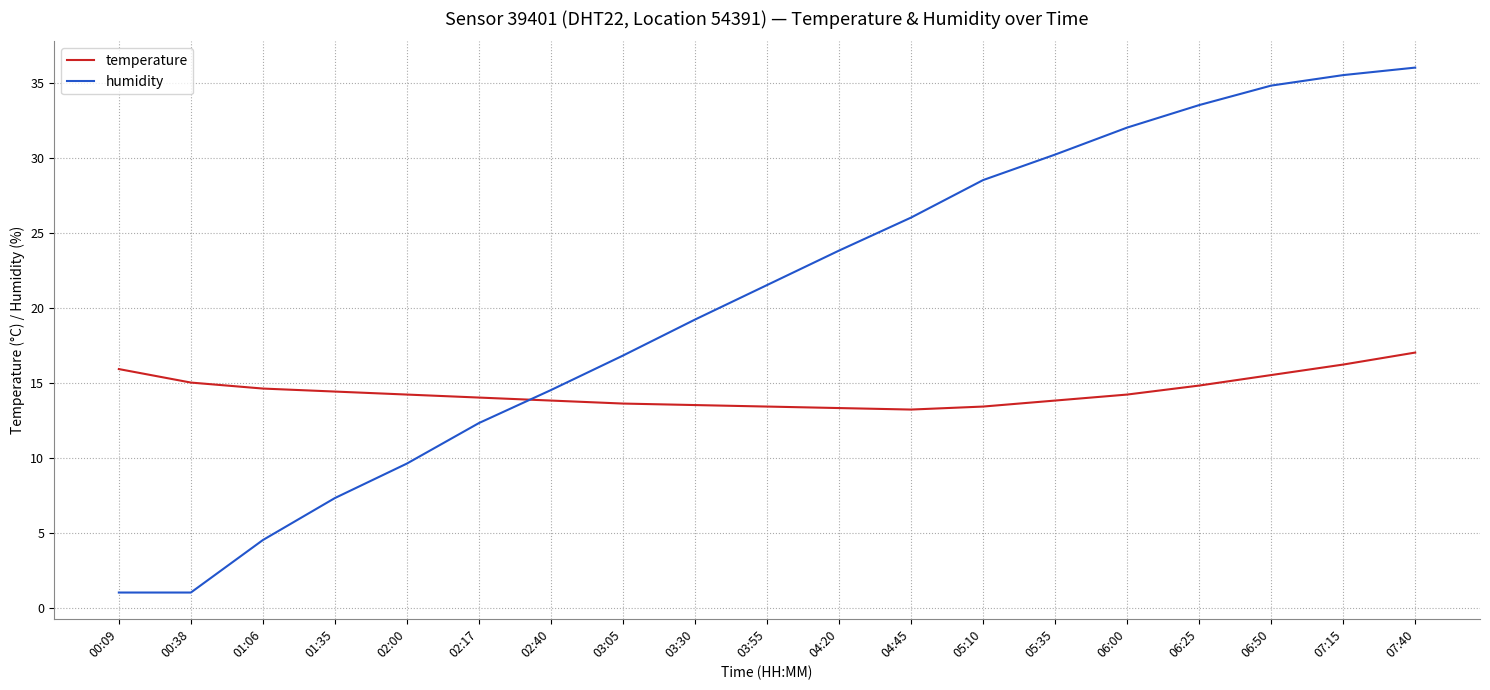

How many distinct data groups are displayed?

2